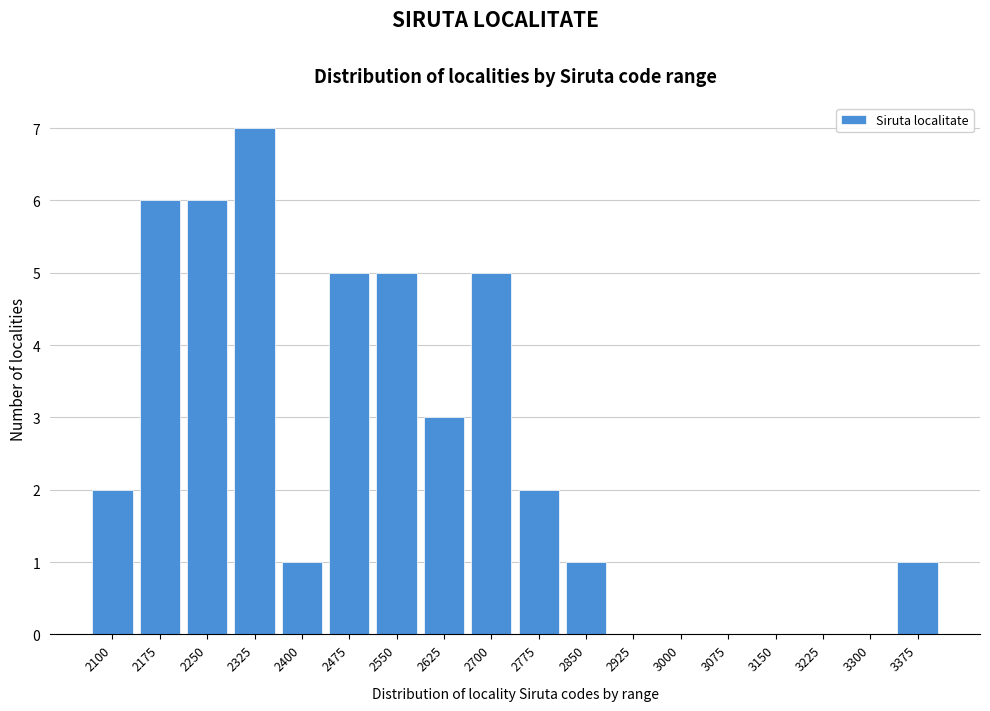

Reading right to left, what are all the values shown in this chart?

3375=1	3300=0	3225=0	3150=0	3075=0	3000=0	2925=0	2850=1	2775=2	2700=5	2625=3	2550=5	2475=5	2400=1	2325=7	2250=6	2175=6	2100=2